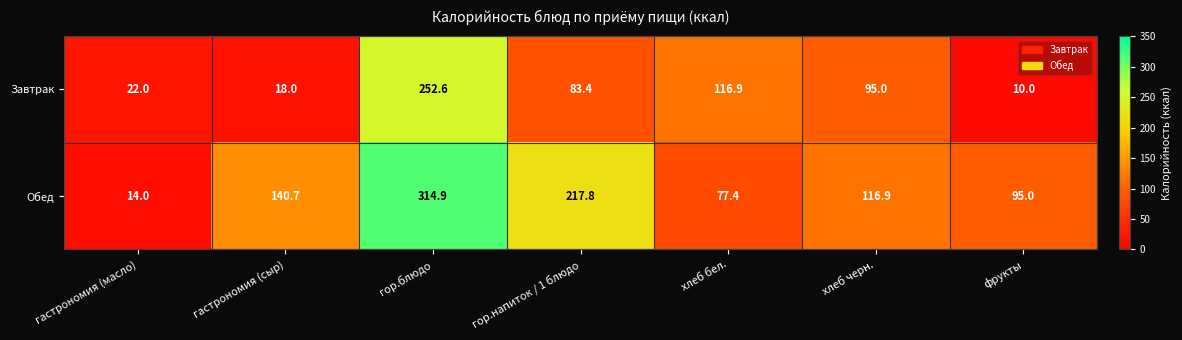

Which category has the highest value across all series?

гор.блюдо